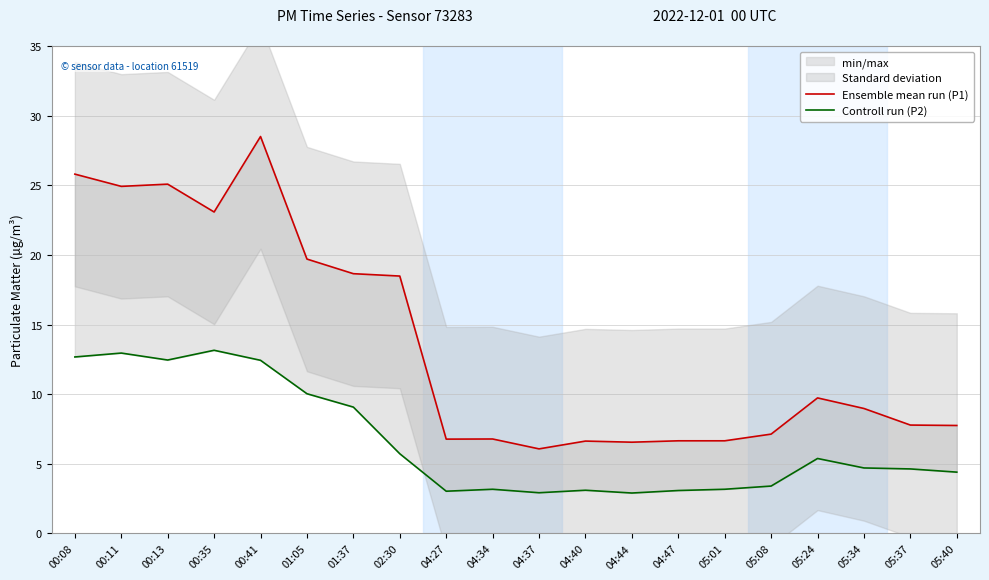

Reading left to right, transcribe all the data shown in this chart.

Ensemble mean run (P1): 25.8	24.9	25.1	23.1	28.5	19.7	18.6	18.5	6.8	6.8	6.1	6.6	6.5	6.7	6.7	7.1	9.7	9.0	7.8	7.8
Controll run (P2): 12.7	12.9	12.4	13.2	12.4	10.0	9.1	5.7	3.0	3.2	2.9	3.1	2.9	3.1	3.2	3.4	5.4	4.7	4.6	4.4